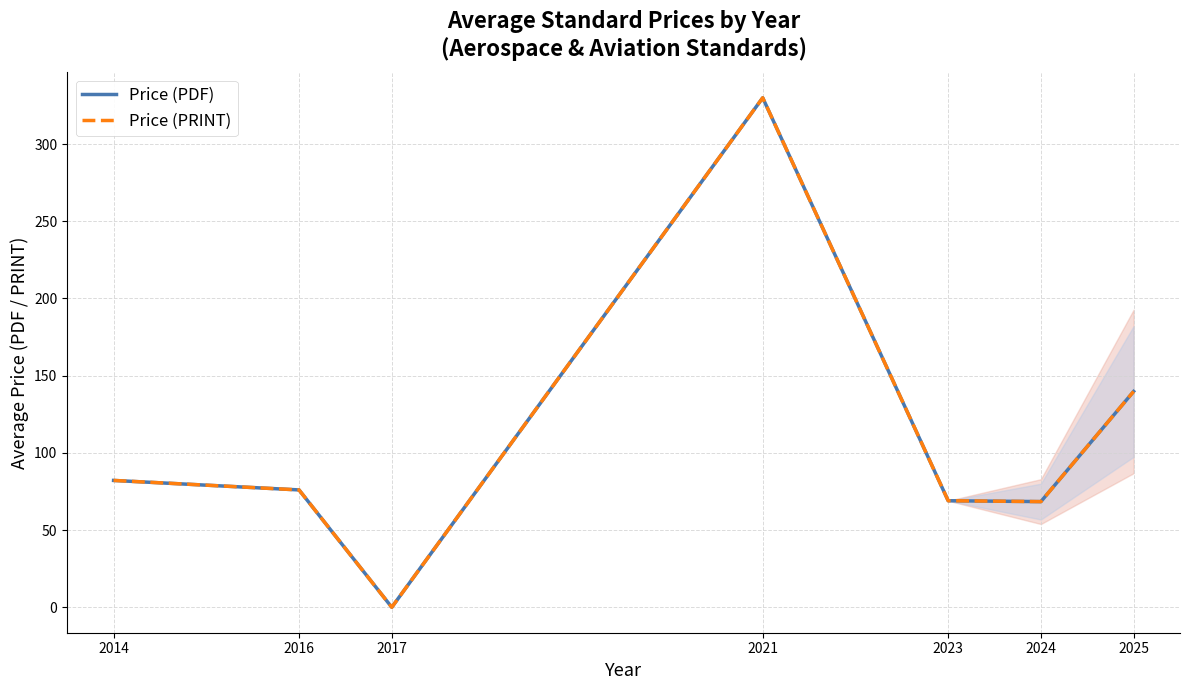

Is it true that Price (PRINT) equals 76.0 at 2016?

True